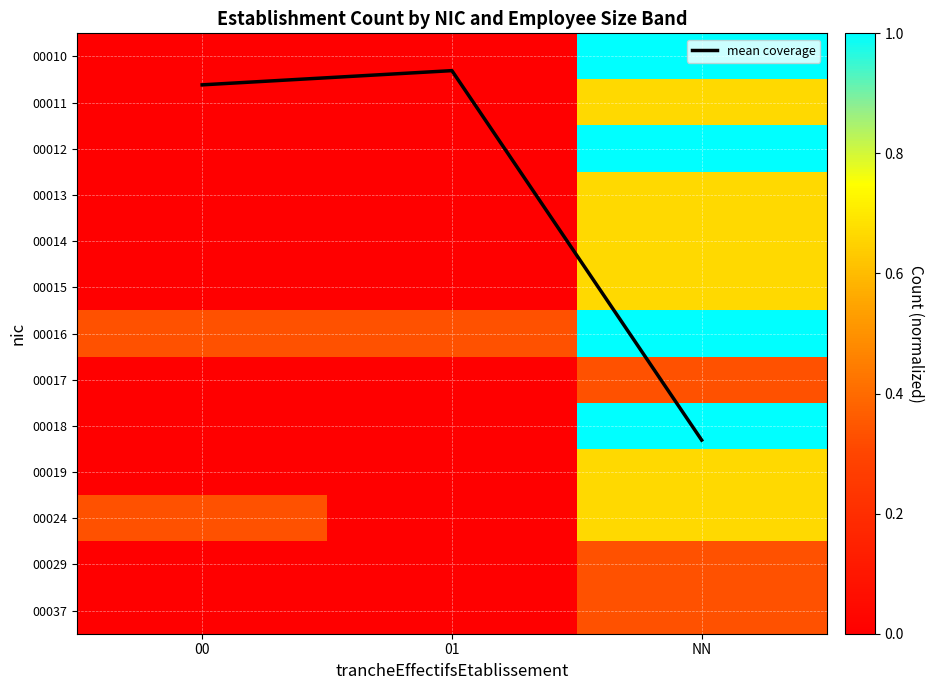

Count the 00014 values in the range 0 to 1.

3